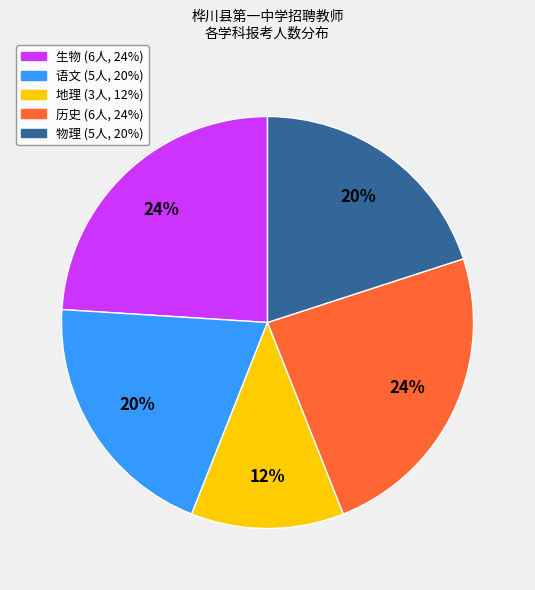

How many slices are in this pie chart?

5